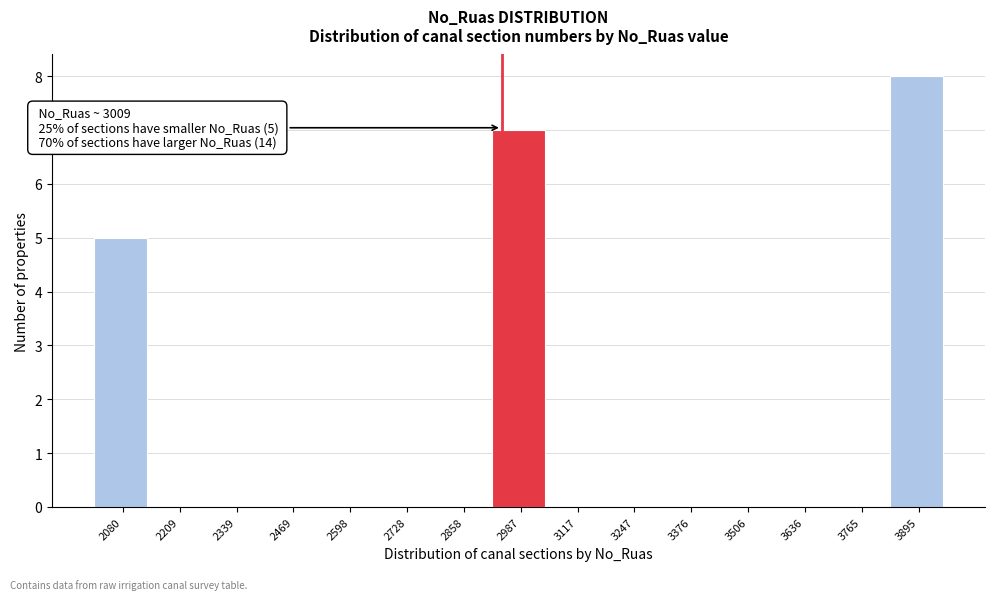

Reading left to right, list all the values displayed in this chart.

2080=5	2209=0	2339=0	2469=0	2598=0	2728=0	2858=0	2987=7	3117=0	3247=0	3376=0	3506=0	3636=0	3765=0	3895=8